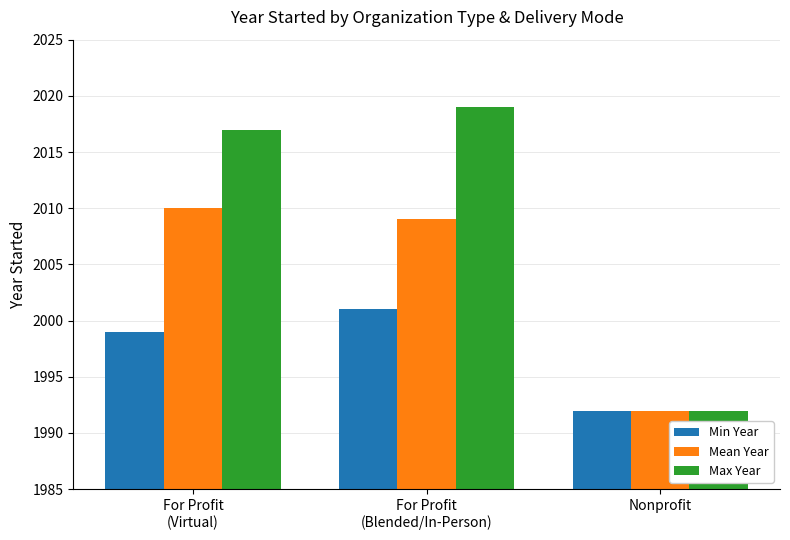

What is the difference between the maximum and minimum values in the Mean Year series?

18